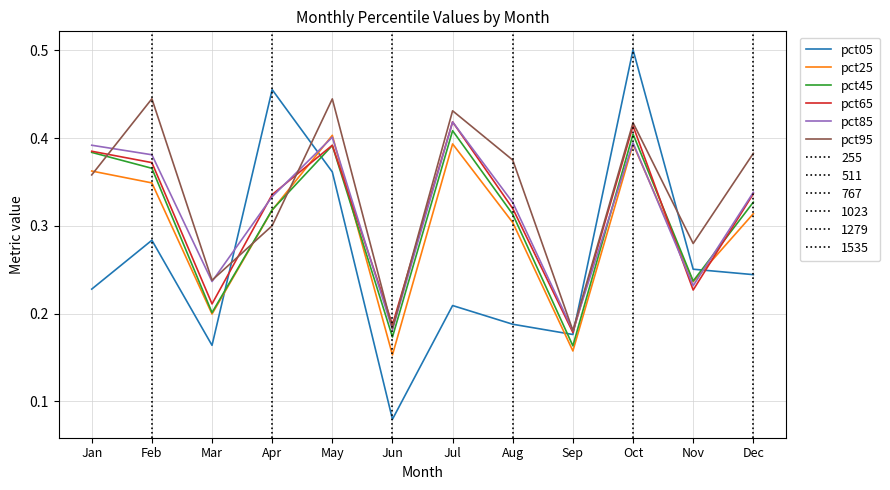

How many interior local peaks does the pct95 series have?

4